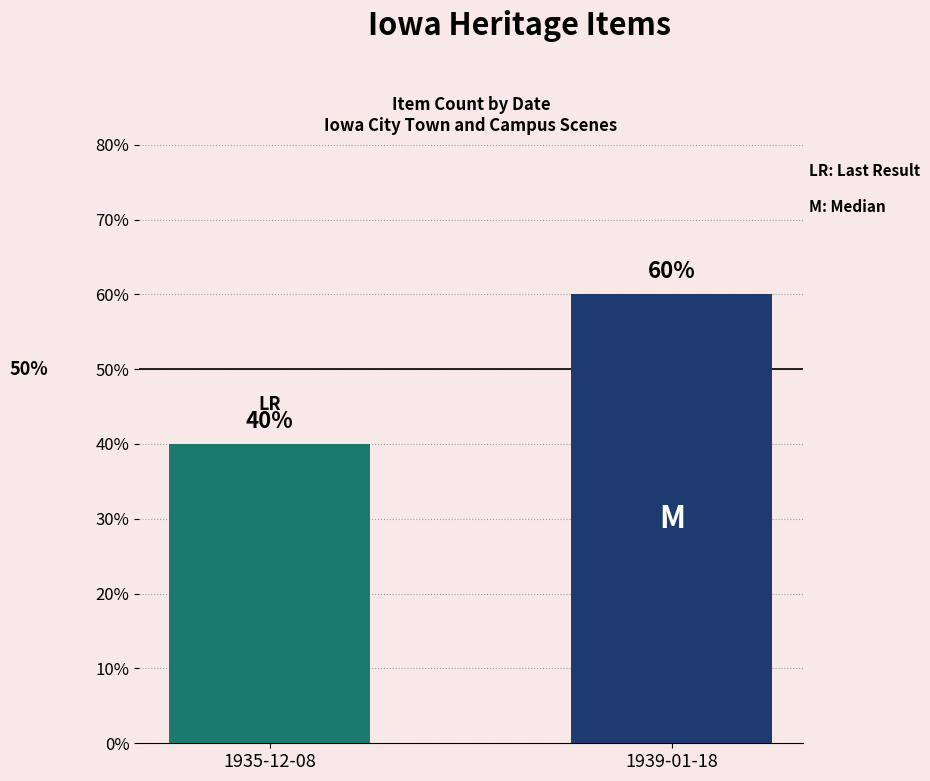

Where is the data nearest to the value 50?

1935-12-08